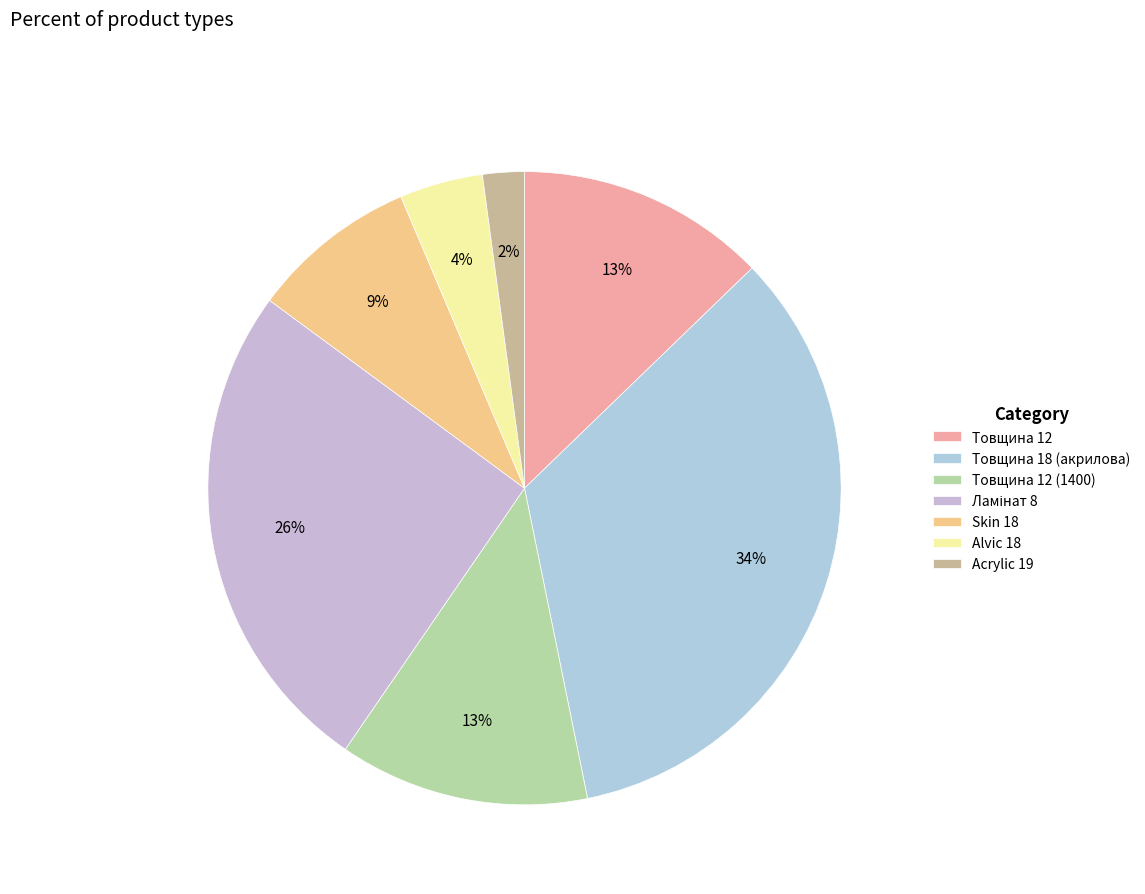

Count the number of slices in the pie.

7